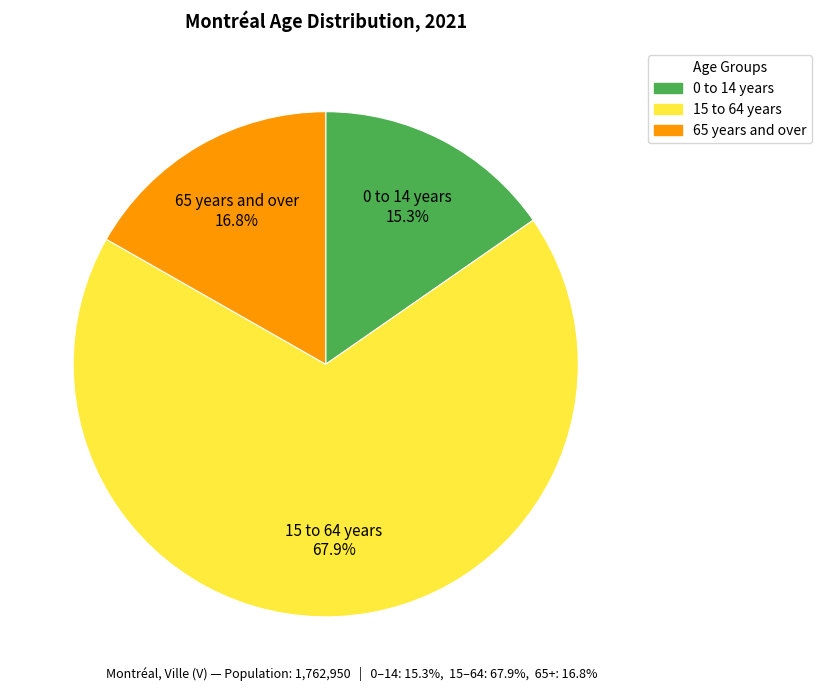

To the nearest percent, what percentage of the pie is 0 to 14 years?

15%